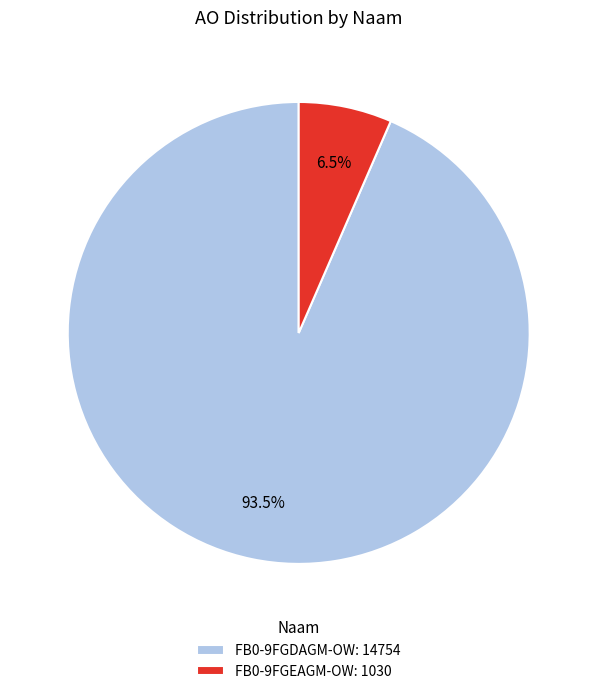

To the nearest percent, what is the average slice percentage?

50%